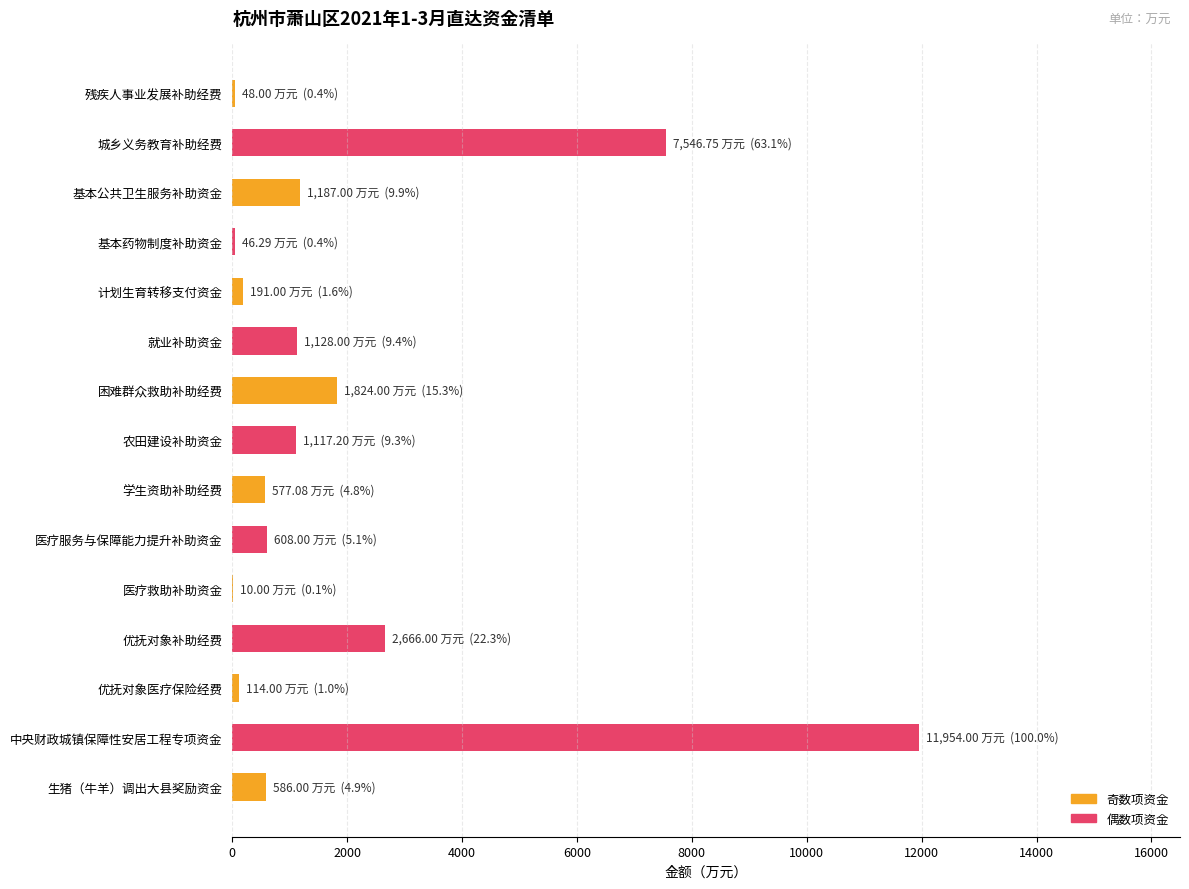

Where is the data nearest to the value 5982?

城乡义务教育补助经费